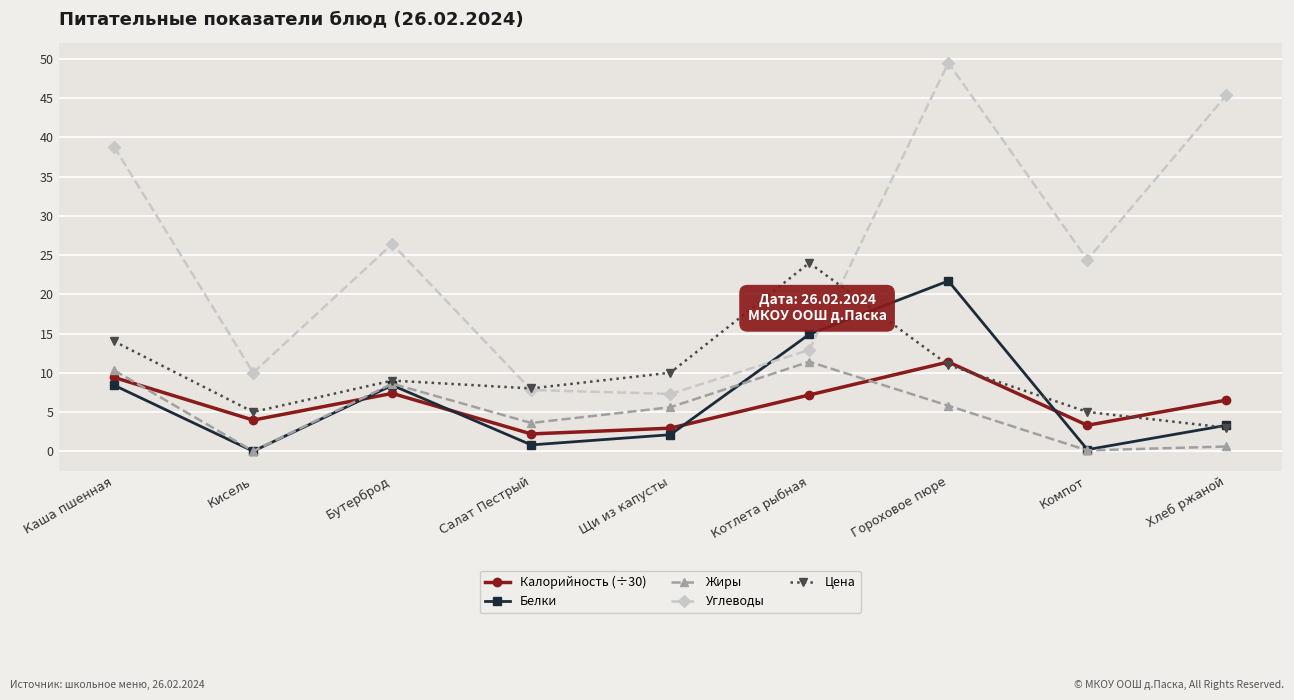

What is the label of the 1st point from the right?

Хлеб ржаной